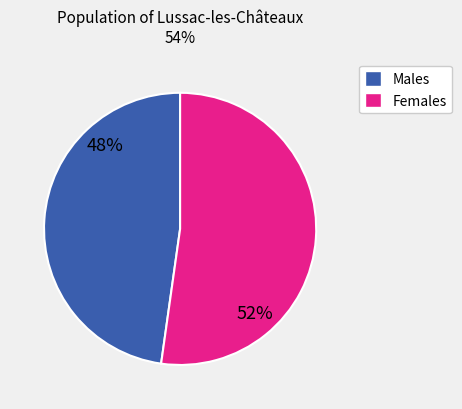

To the nearest percent, what is the combined percentage of Males and Females?

100%